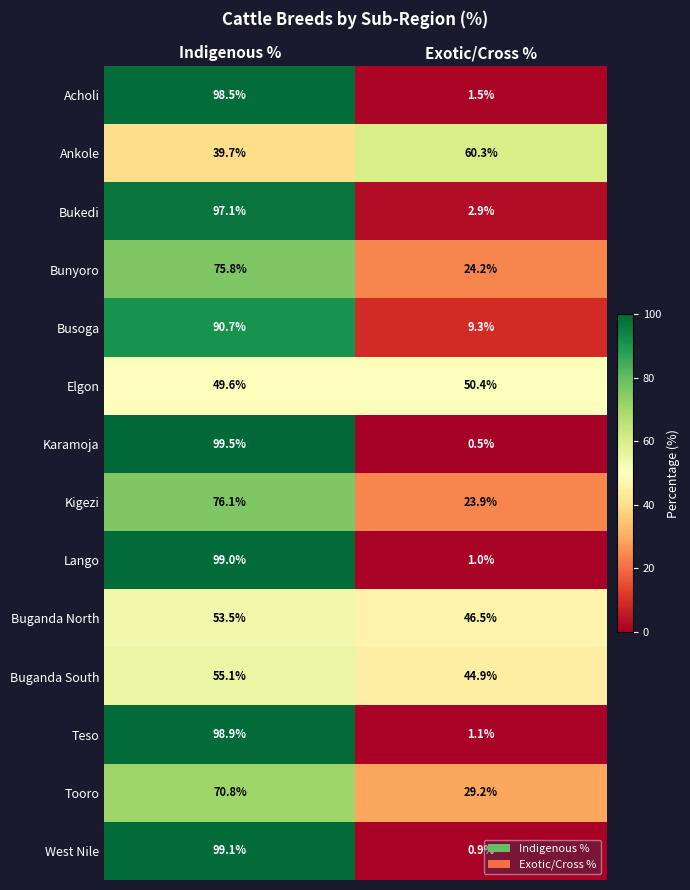

Where does the Busoga series first go above 90?

Indigenous %